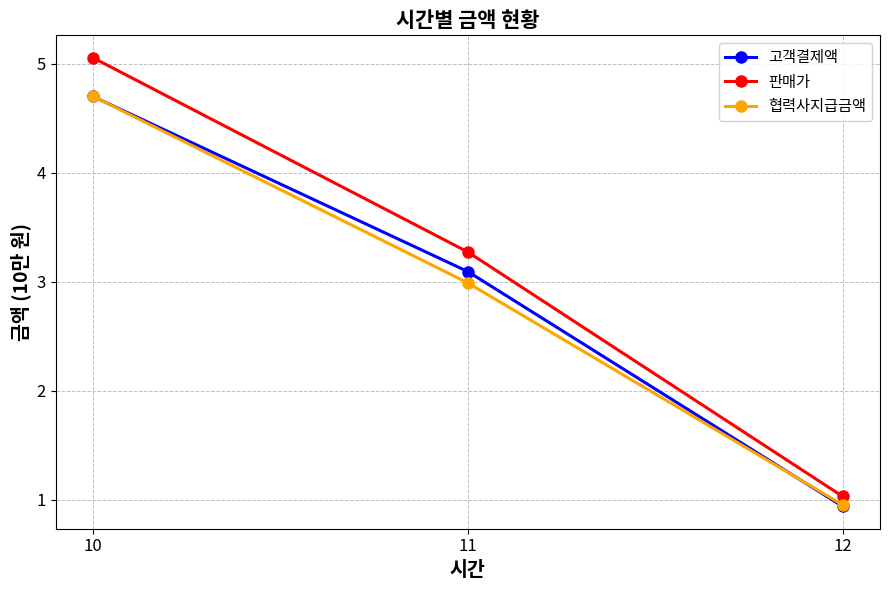

Which series has the largest total across all categories?

판매가